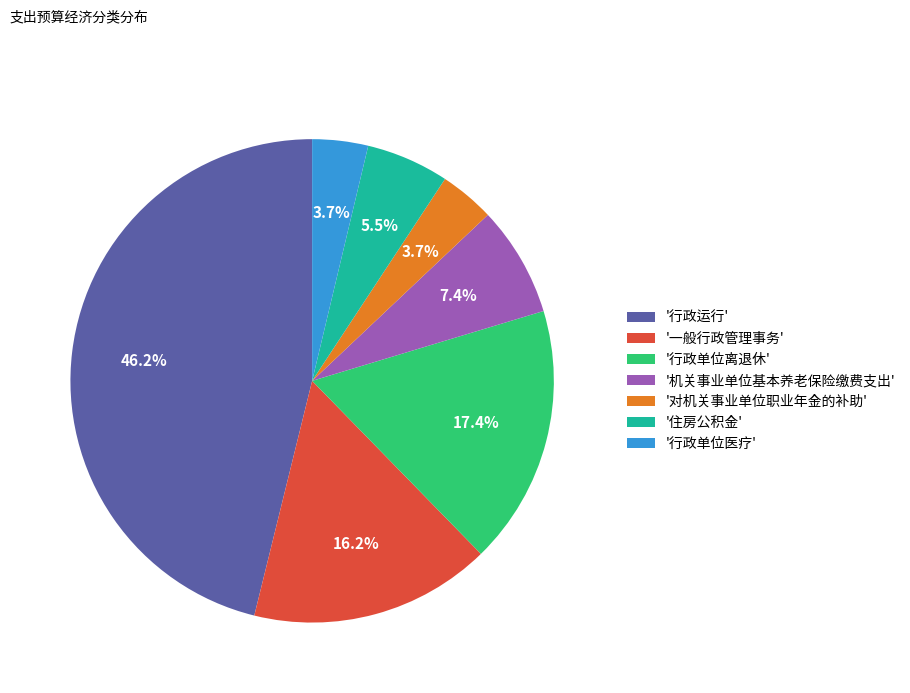

What portion of the pie excludes '住房公积金'?

94.5%